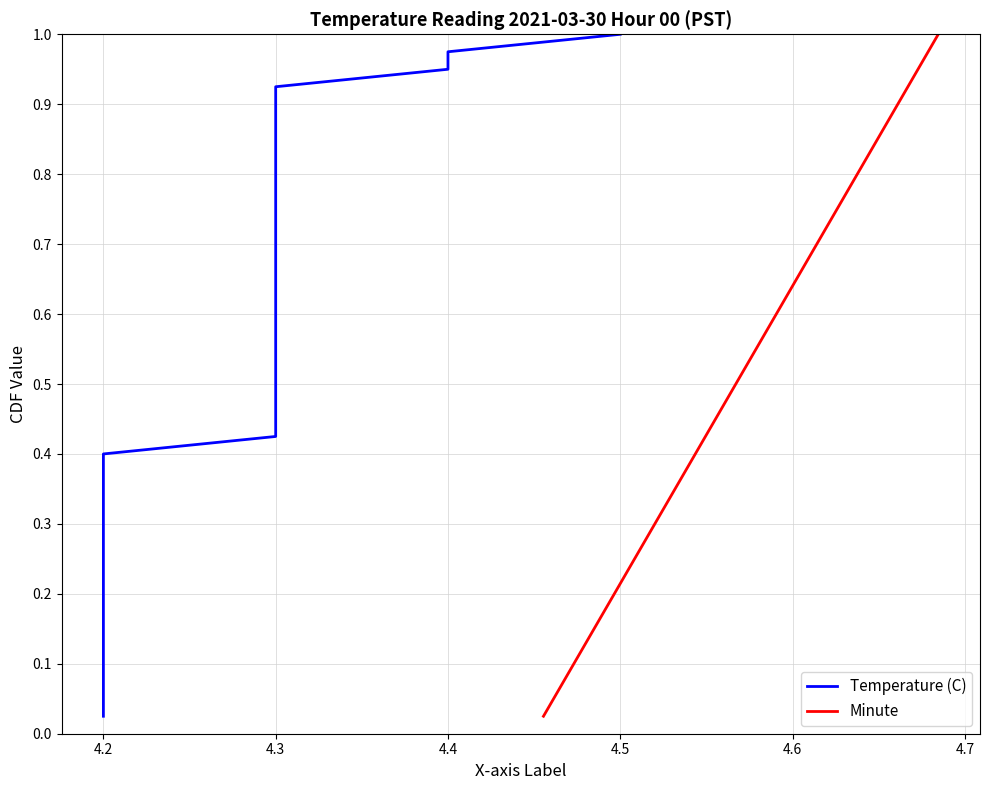

What is the value of the Temperature (C) point at the 35th from the left?

0.9